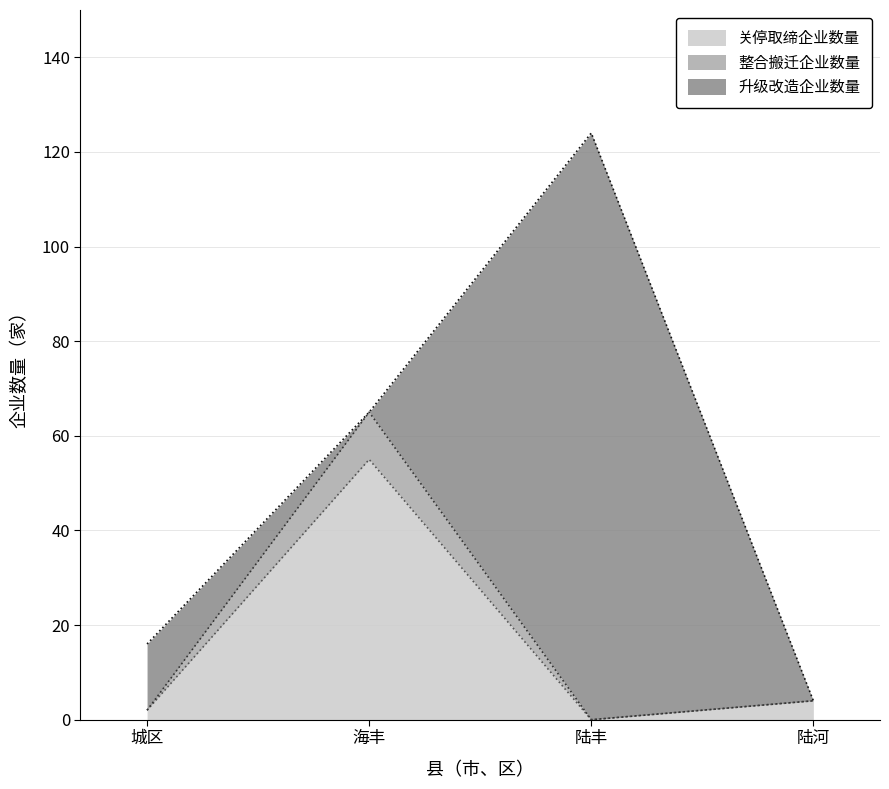

Rank the categories by 关停取缔企业数量 value from lowest to highest.

陆丰, 城区, 陆河, 海丰